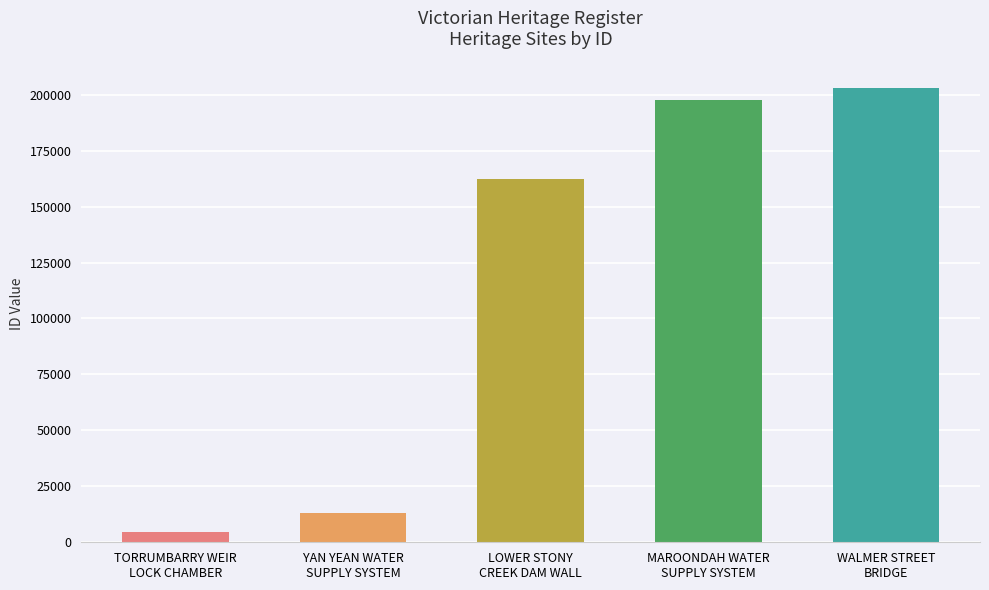

What is the change in value from TORRUMBARRY WEIR
LOCK CHAMBER to MAROONDAH WATER
SUPPLY SYSTEM?

+192928